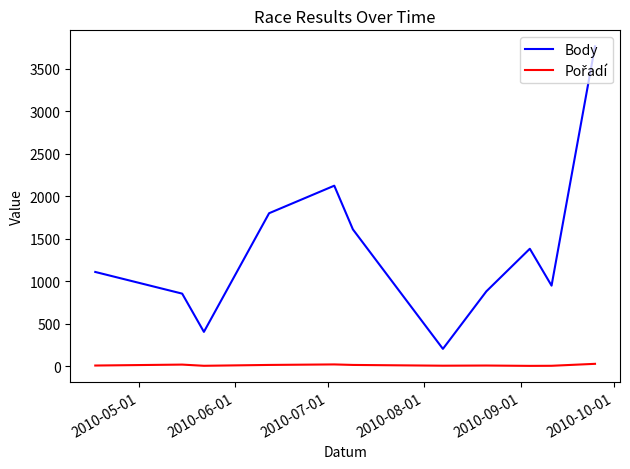

What is the difference between the maximum and minimum values in the Body series?

3560